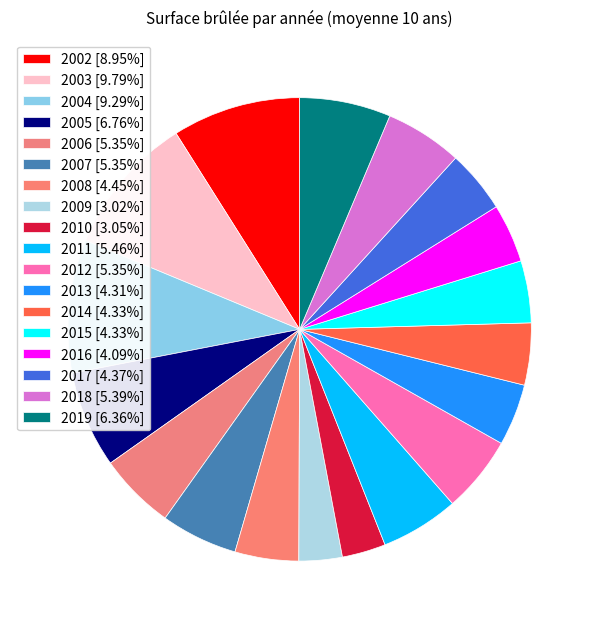

Count the number of slices in the pie.

18